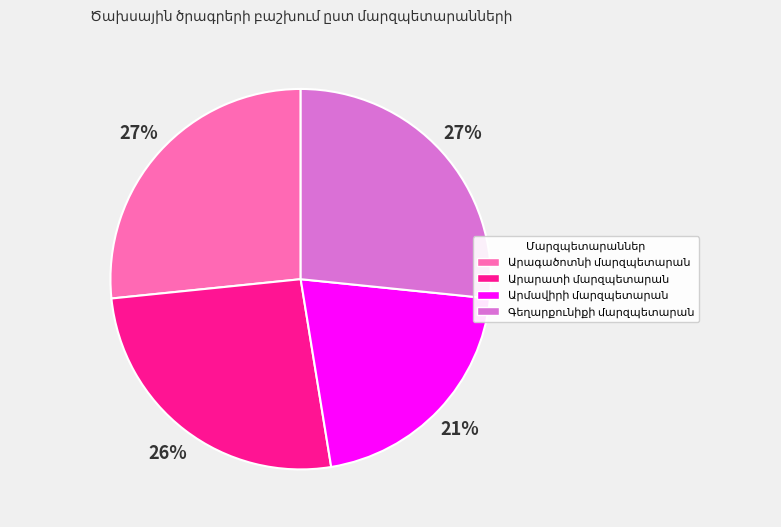

Is there any slice that represents more than half of the pie?

No